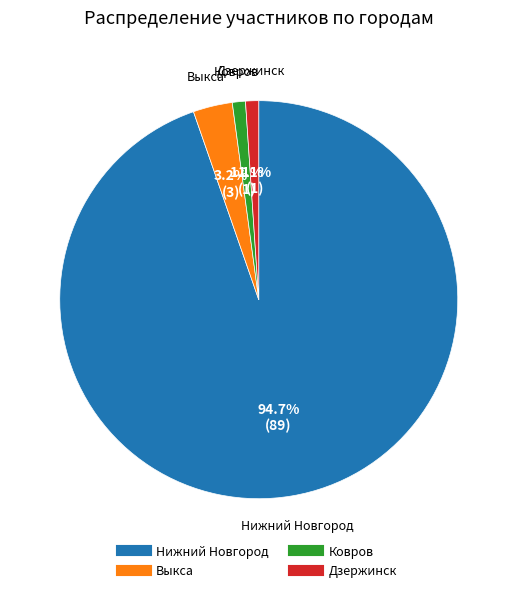

To the nearest percent, what is the difference between the Нижний Новгород and Выкса slice percentages?

91%